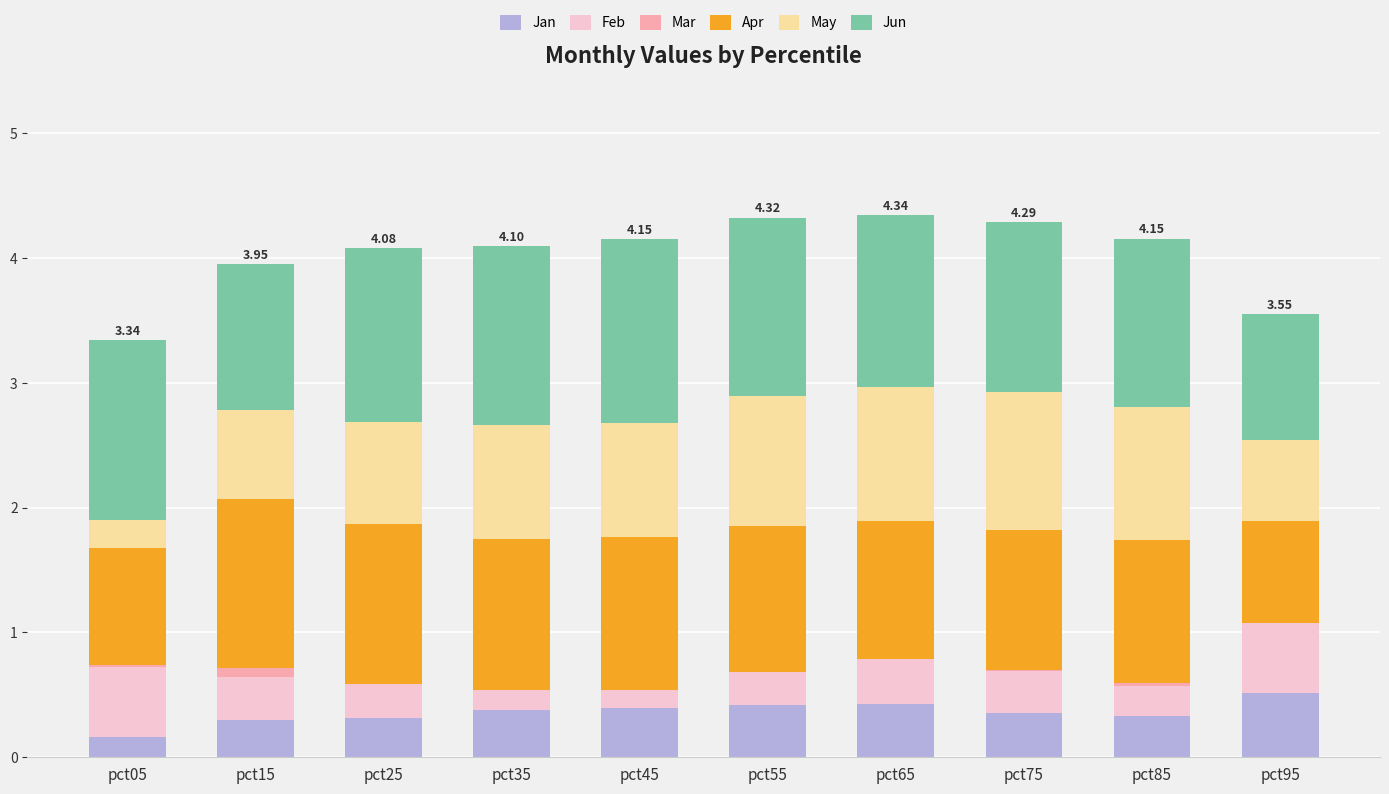

What are all the series names shown in the legend?

Jan, Feb, Mar, Apr, May, Jun